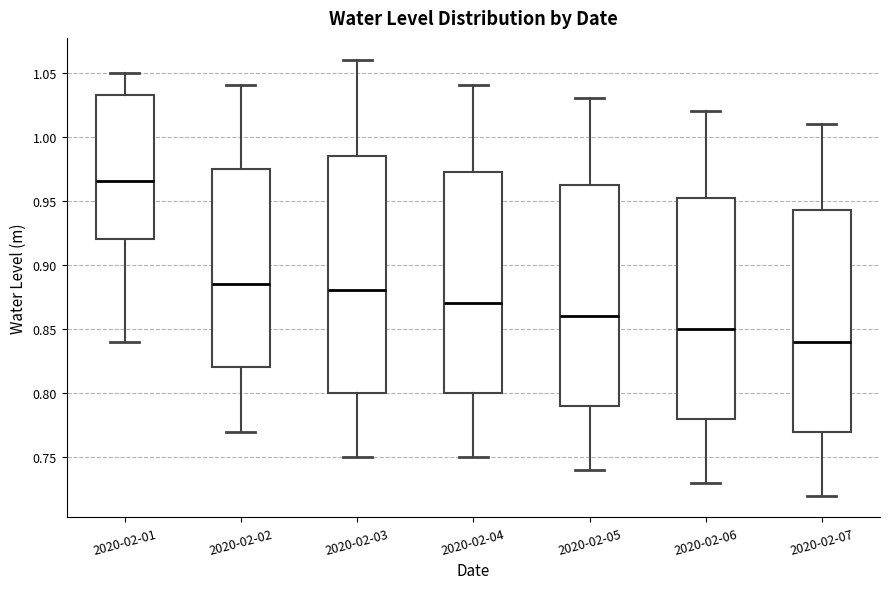

Reading left to right, read every box against the y-axis: the position of its median line, the range the box covers, and the ends of its whiskers. The values are not printed on the chart, so give them approximately, as read against the axis.

2020-02-01: median 0.965, box 0.920 to 1.035, whiskers 0.840 to 1.050
2020-02-02: median 0.885, box 0.820 to 0.975, whiskers 0.770 to 1.040
2020-02-03: median 0.880, box 0.800 to 0.985, whiskers 0.750 to 1.060
2020-02-04: median 0.870, box 0.800 to 0.975, whiskers 0.750 to 1.040
2020-02-05: median 0.860, box 0.790 to 0.965, whiskers 0.740 to 1.030
2020-02-06: median 0.850, box 0.780 to 0.955, whiskers 0.730 to 1.020
2020-02-07: median 0.840, box 0.770 to 0.945, whiskers 0.720 to 1.010